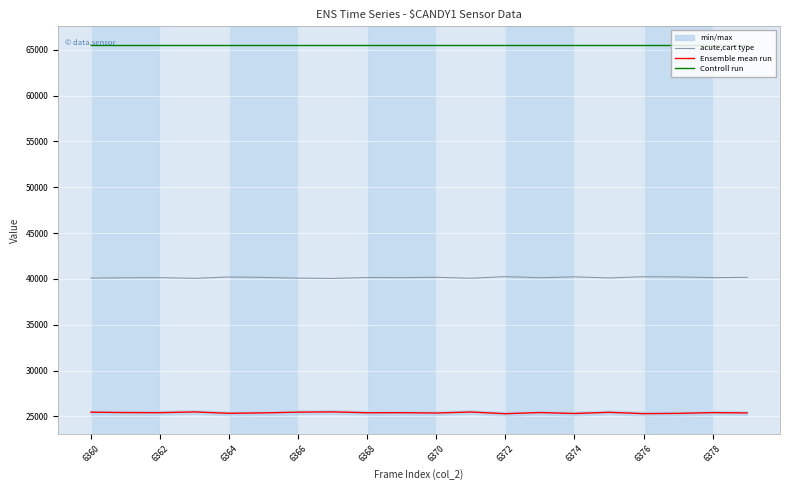

True or false: Ensemble mean run has more than 2 points higher than both neighbors.

True